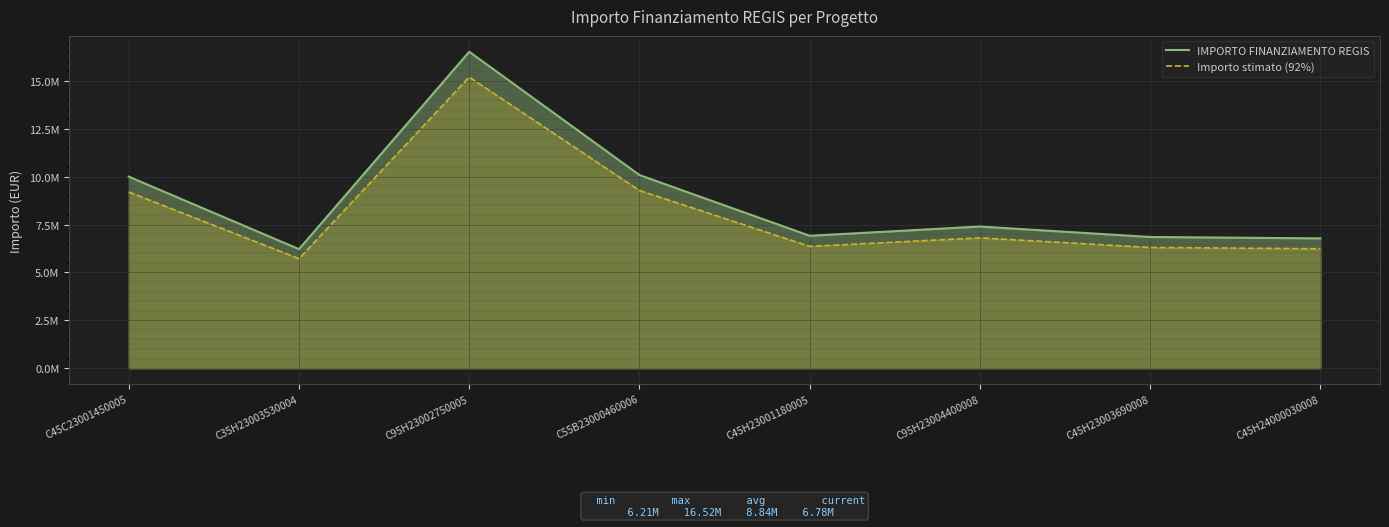

What is the difference between the highest and lowest values at C95H23004400008?

591648.7